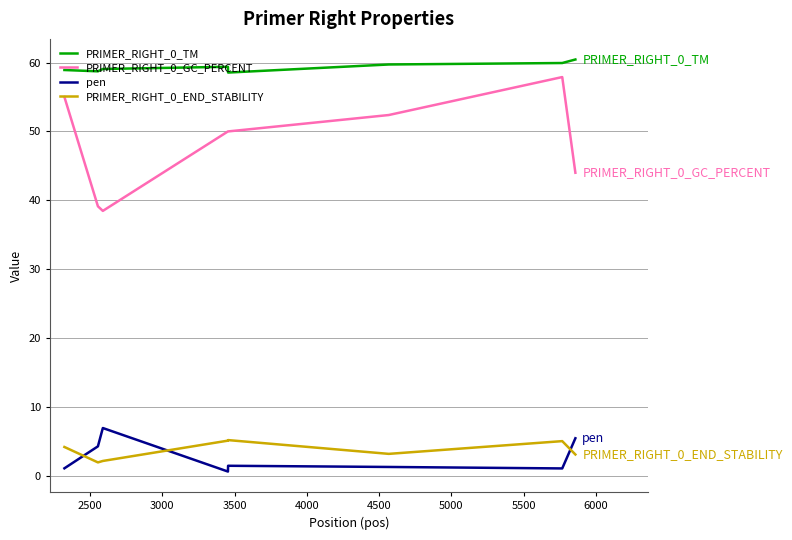

Which series has the largest total across all categories?

PRIMER_RIGHT_0_TM